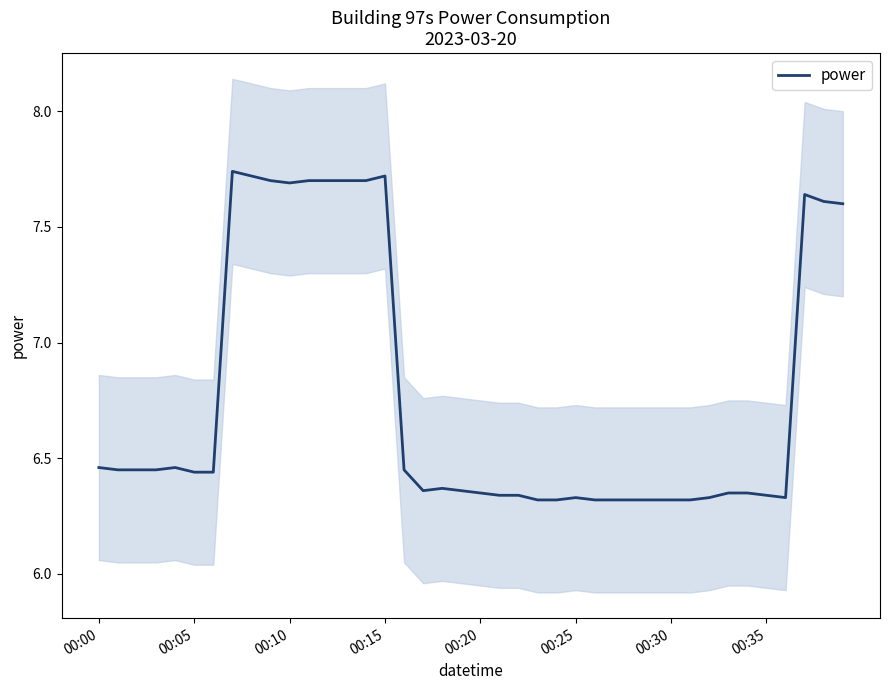

What is the greatest value displayed?

7.7